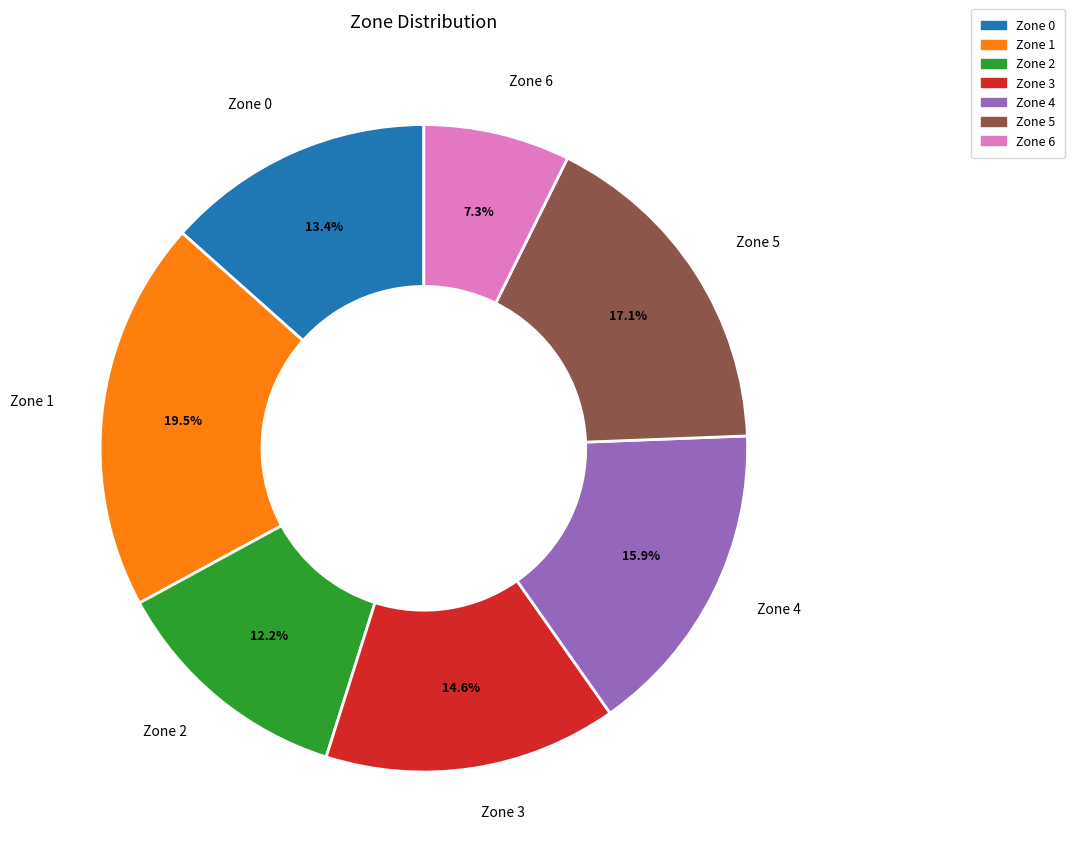

What is the ratio of the value at Zone 4 to the value at Zone 3?

1.1